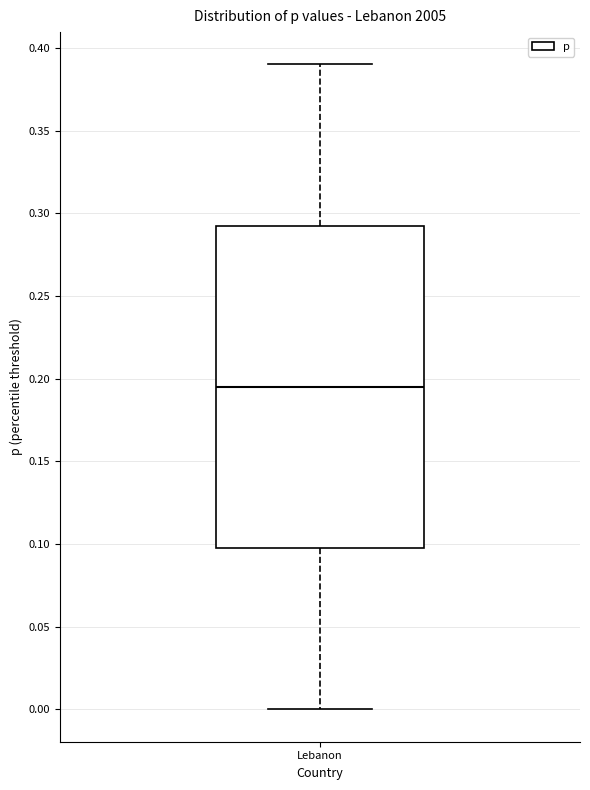

Read this box plot against the y-axis: the position of the median line, the range covered by the box, and the ends of both whiskers. The values are not printed on the chart, so give them approximately, as read against the axis.

median 0.195, box 0.100 to 0.295, whiskers 0.000 to 0.390